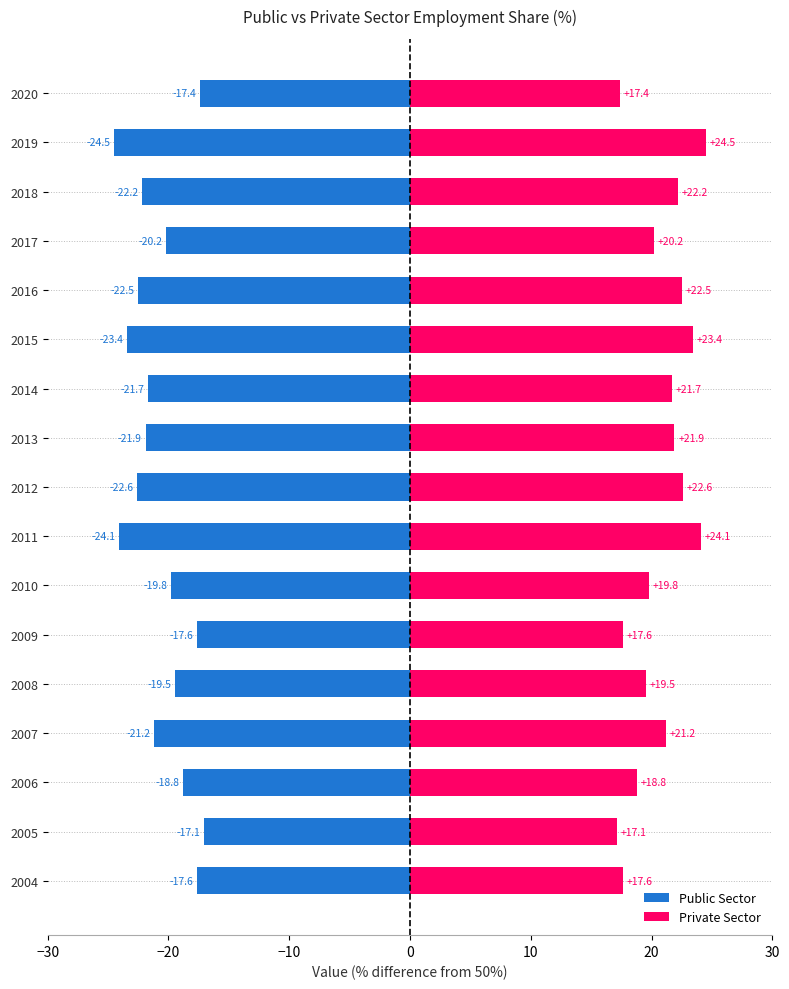

How many bars are there in total?

34